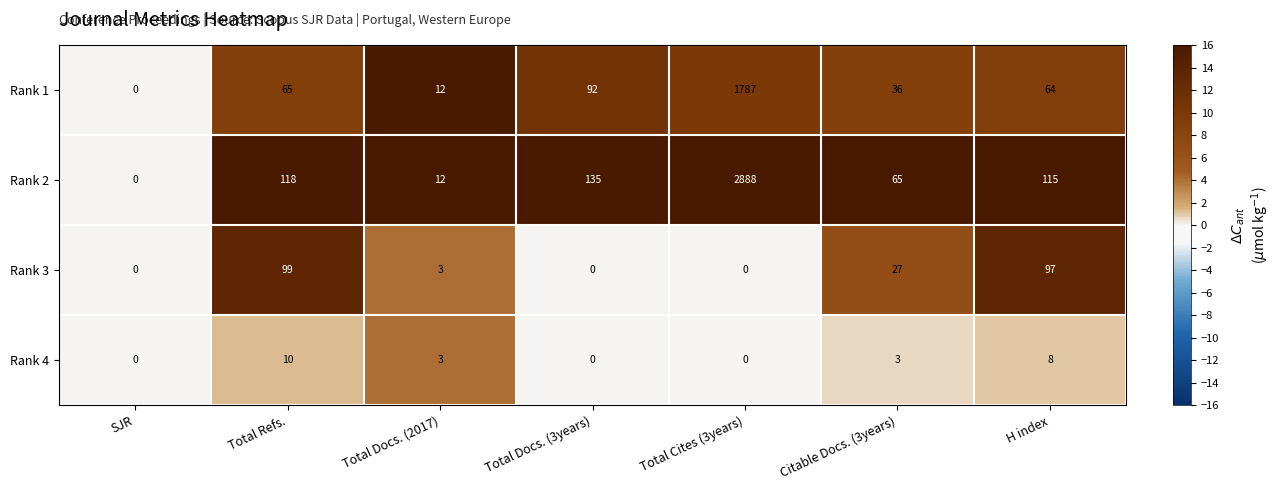

Reading left to right, list all the values displayed in this chart.

Rank 1: 0	65	12	92	1787	36	64
Rank 2: 0	118	12	135	2888	65	115
Rank 3: 0	99	3	0	0	27	97
Rank 4: 0	10	3	0	0	3	8